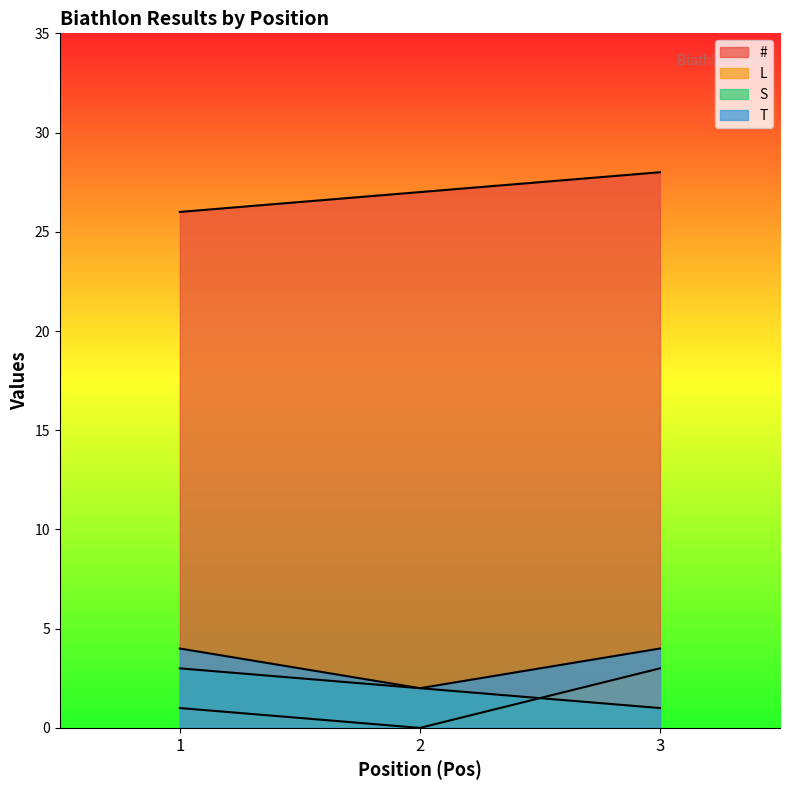

What are all the series names shown in the legend?

#, L, S, T